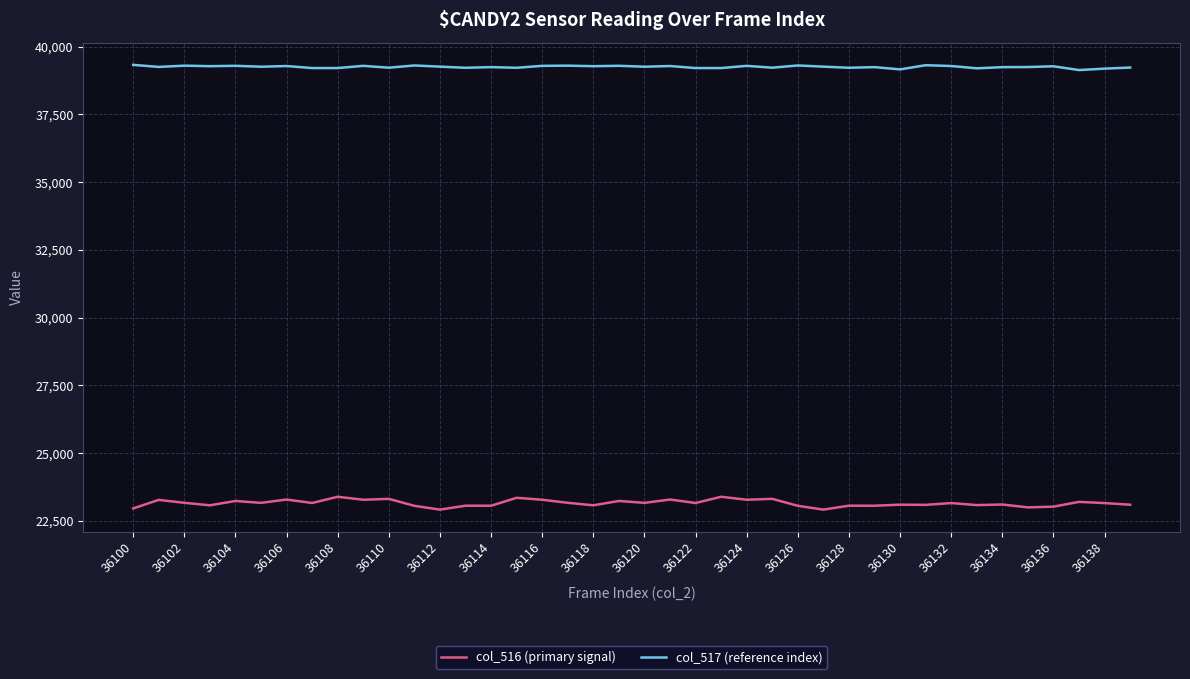

Which series has the largest total across all categories?

col_517 (reference index)